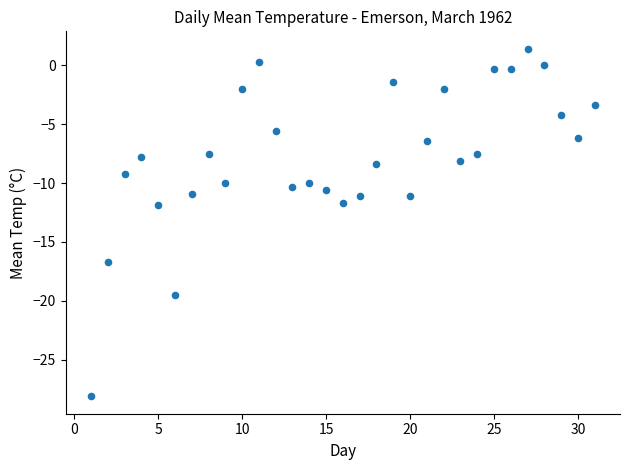

What is the range of X values (max minus min)?

30.0